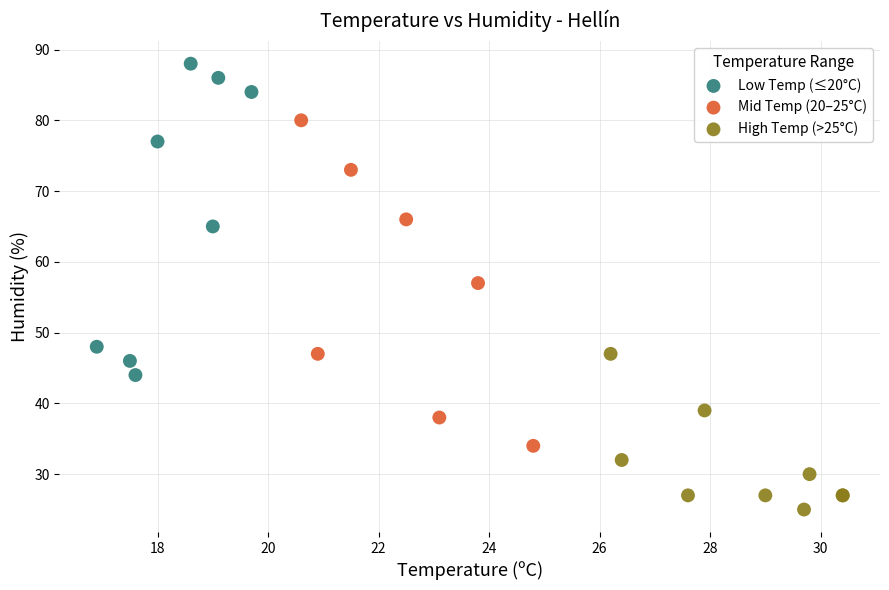

Which series contains the lowest Y value?

High Temp (>25°C)